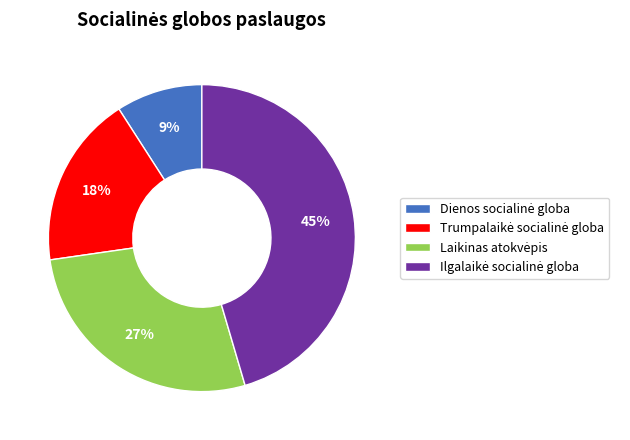

To the nearest percent, what is the difference between the largest and smallest slice percentages?

36%